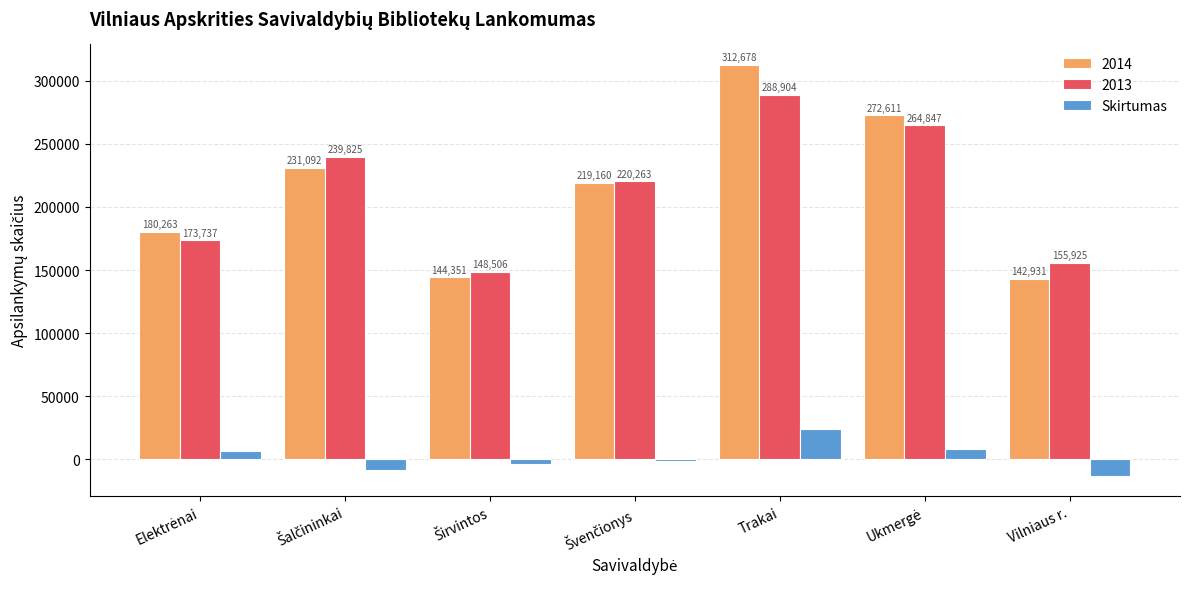

What is the difference between the second highest and minimum values in the 2013 series?

116341